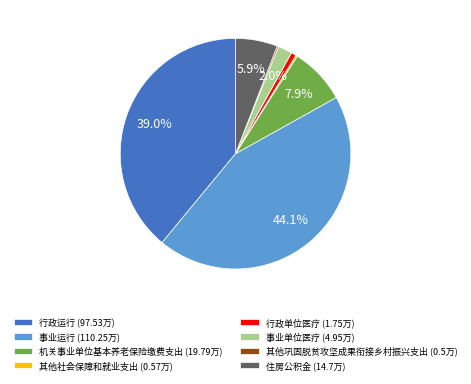

To the nearest percent, what portion does 事业单位医疗 represent?

2%